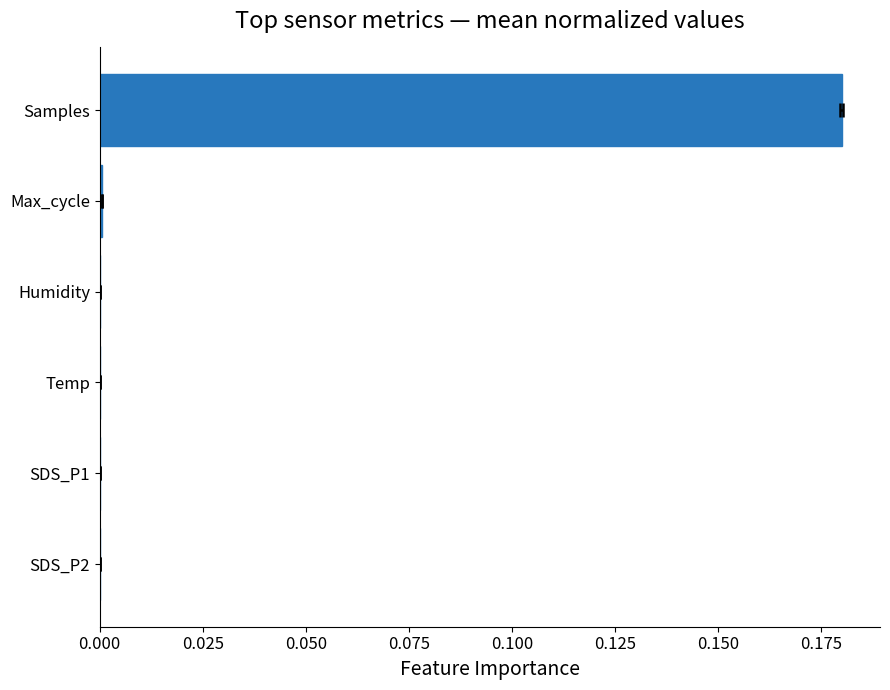

The value at Samples is 0.1. True or false?

False